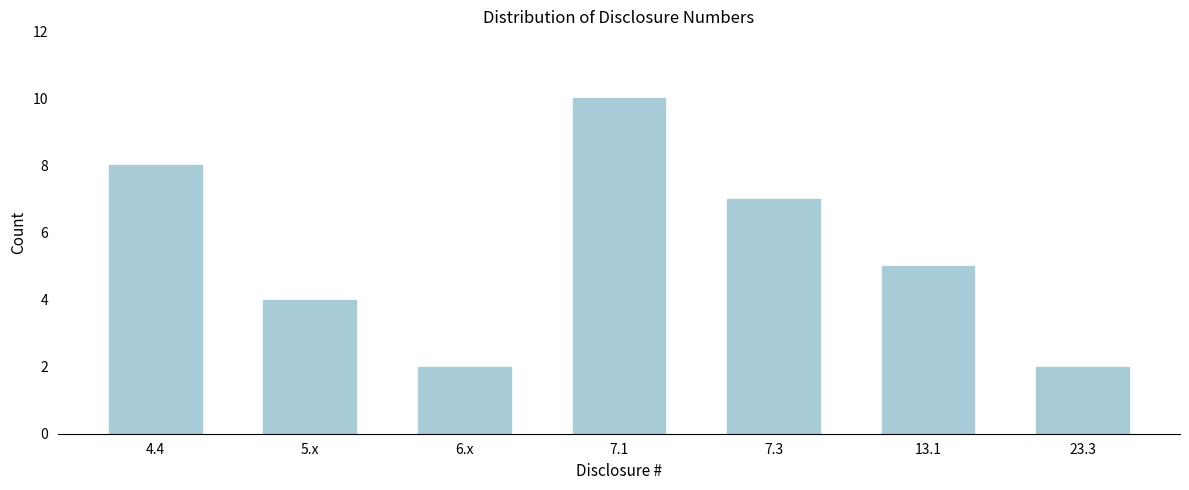

Reading left to right, list all the values displayed in this chart.

8	4	2	10	7	5	2